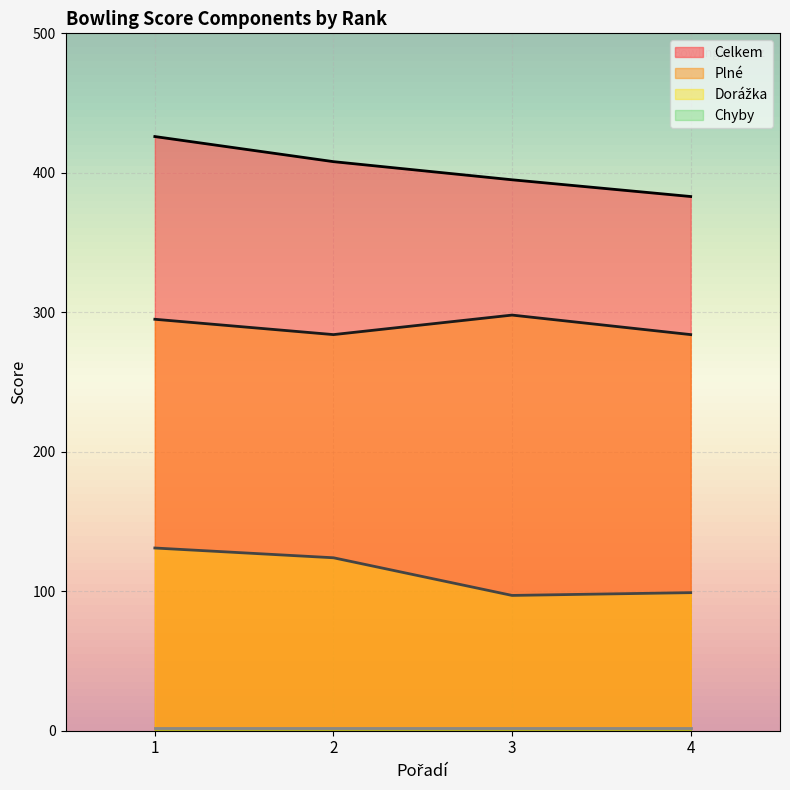

How many lines are shown in the chart?

4